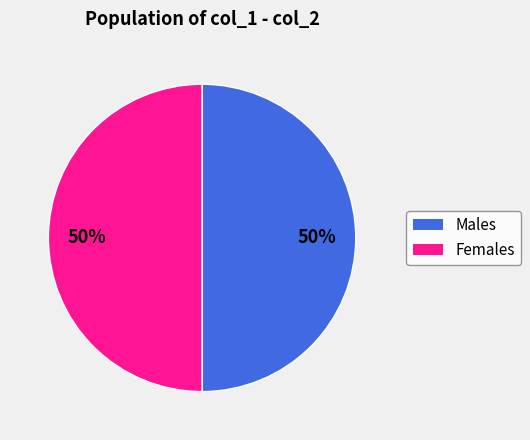

How many segments does this pie chart have?

2